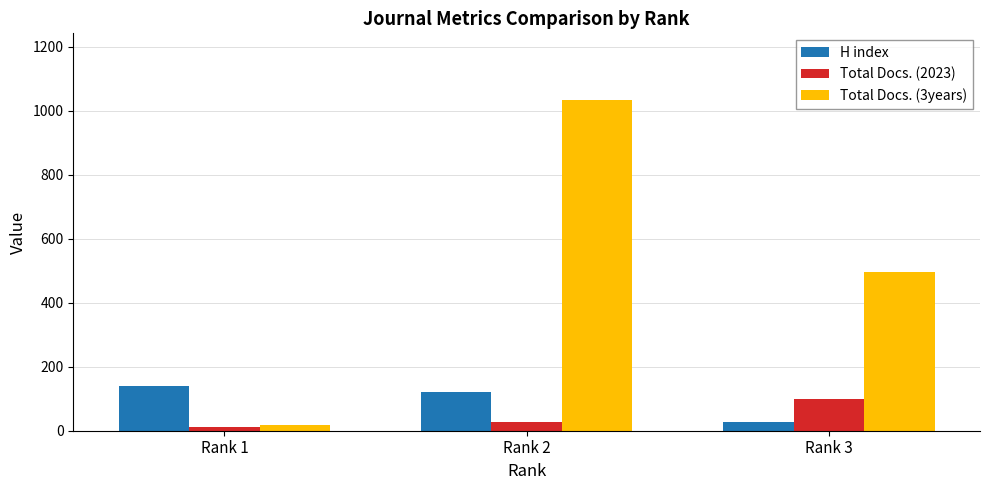

What is the spread (max minus min) of values at Rank 3?

469